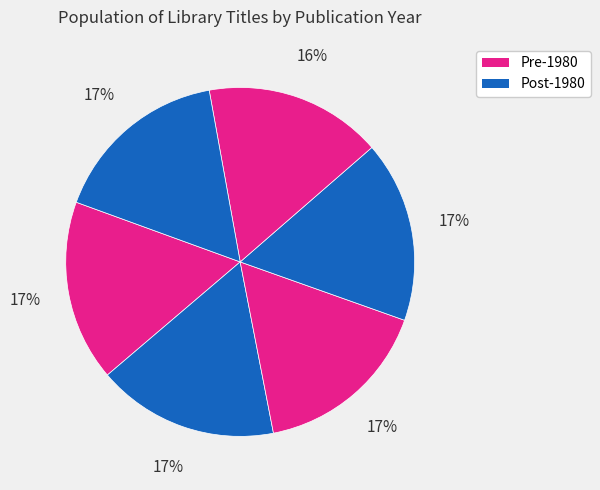

How many segments does this pie chart have?

6